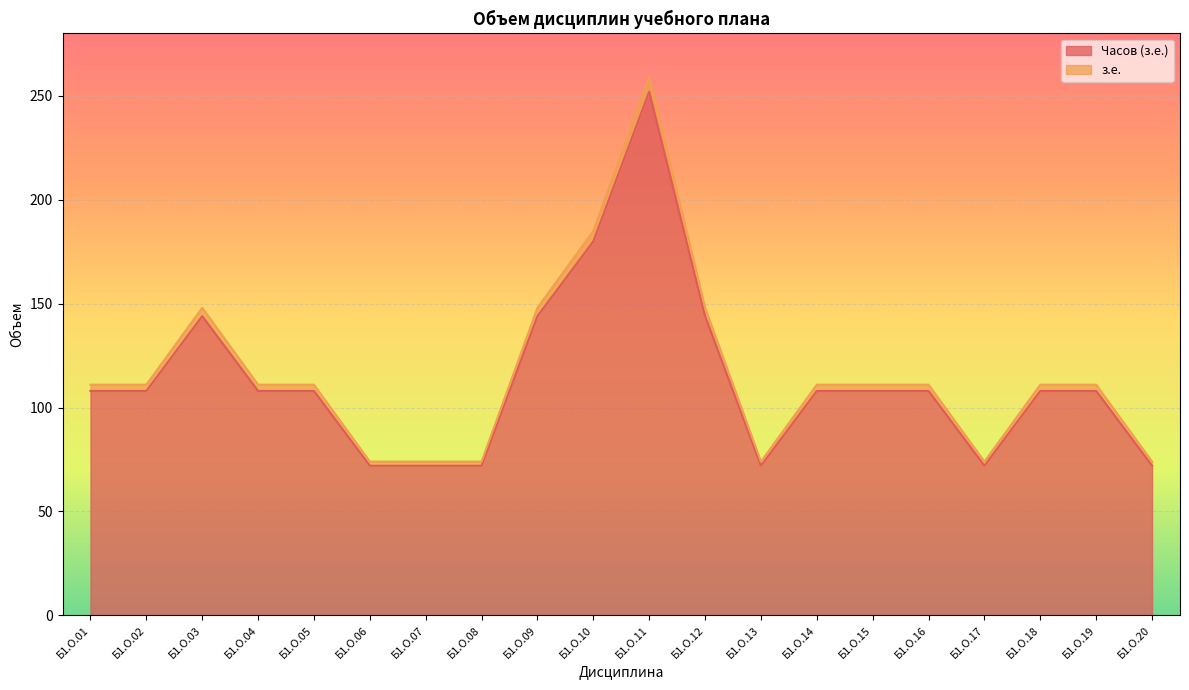

In Часов (з.е.), how many points are lower than both neighbors (excluding endpoints)?

2